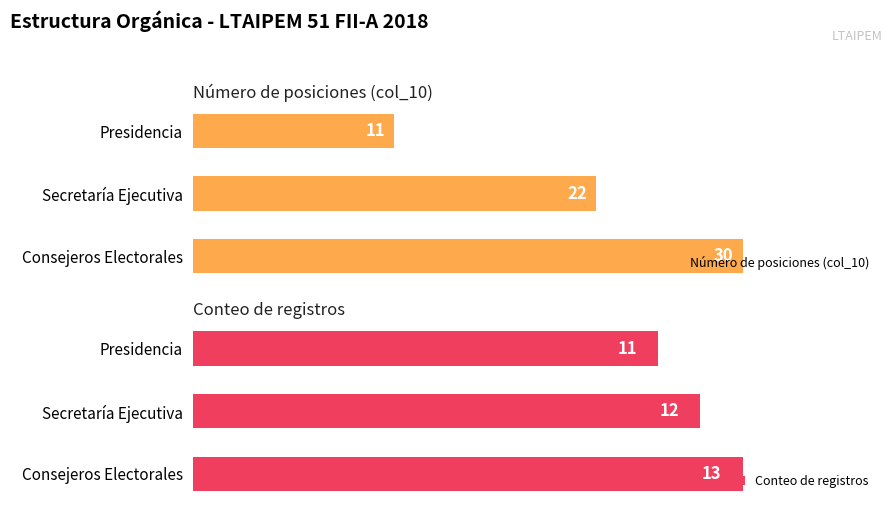

What are all the series names shown in the legend?

Número de posiciones (col_10), Conteo de registros